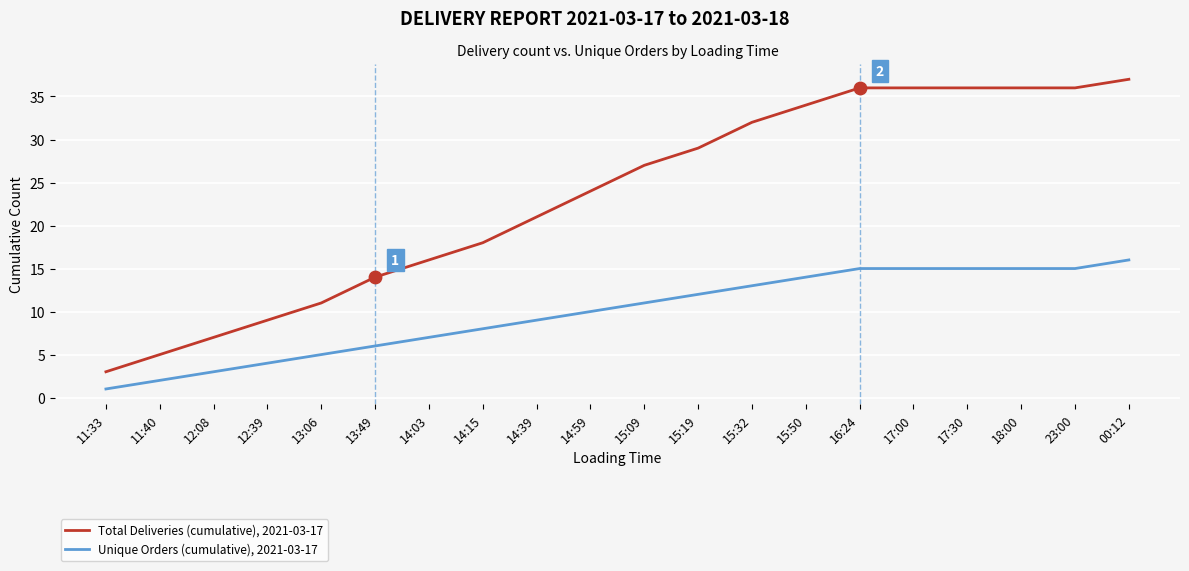

Which series has the largest total across all categories?

Total Deliveries (cumulative), 2021-03-17